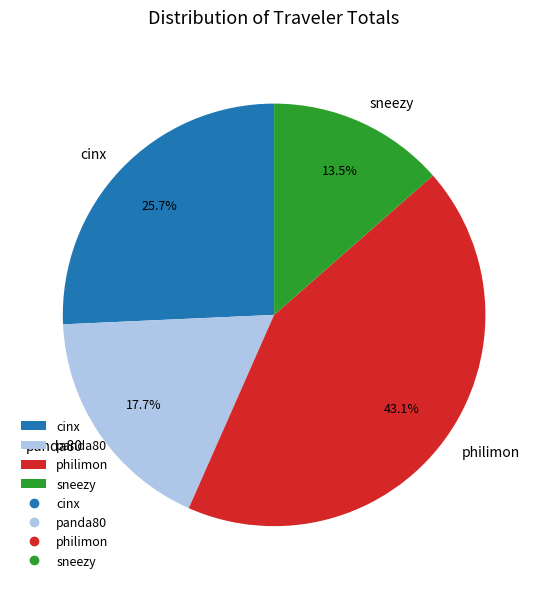

Which has a higher value, philimon or sneezy?

philimon